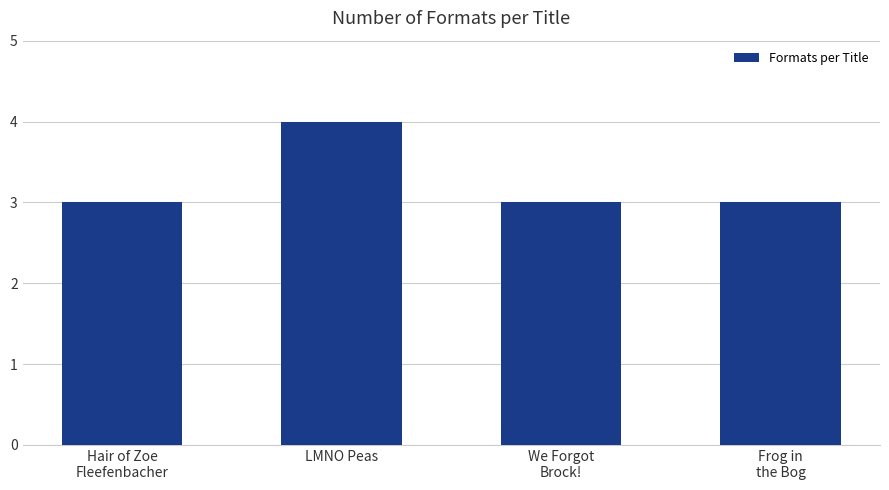

What is the label of the 4th bar from the left?

Frog in
the Bog